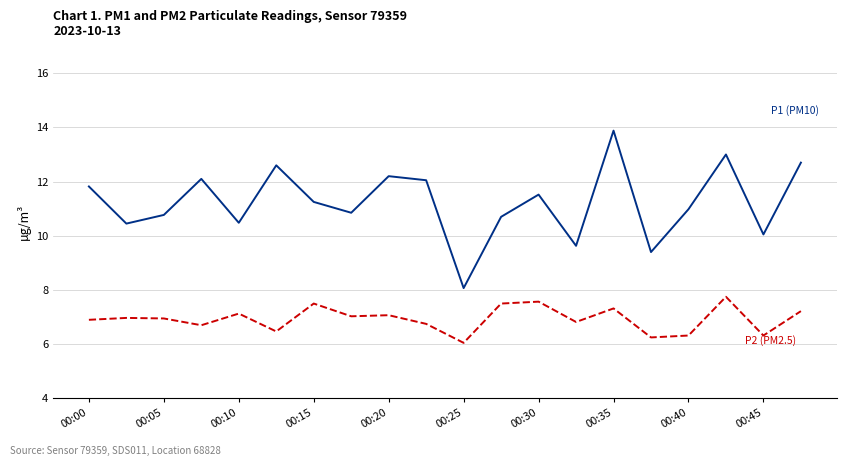

What is the maximum value shown in the chart?

13.9